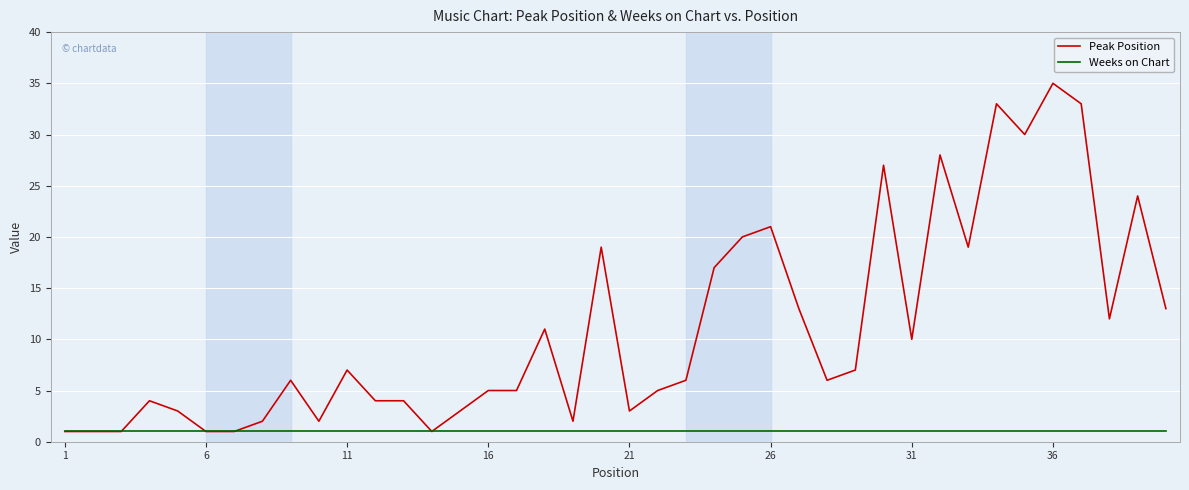

What are all the series names shown in the legend?

Peak Position, Weeks on Chart